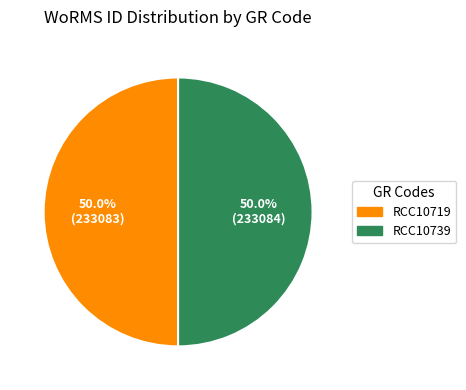

What is the ratio of the value at RCC10739 to the value at RCC10719?

1.0